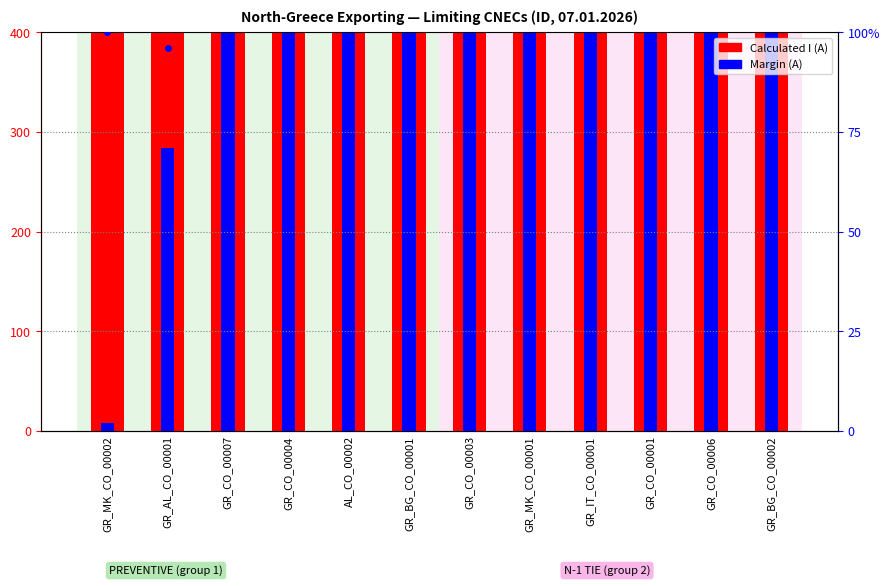

True or false: Loading (%) has a value of 87 at GR_BG_CO_00001.

True